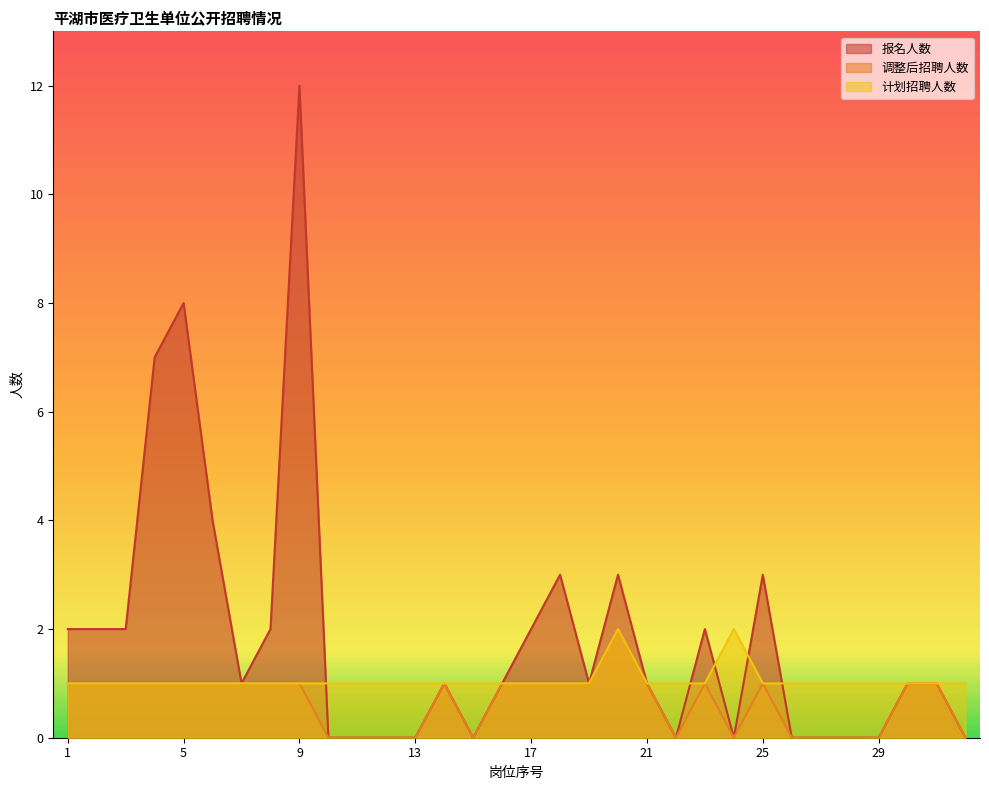

Between 28 and 27, which is larger?

28